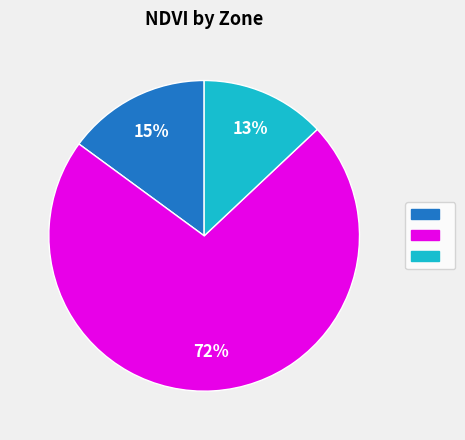

Does any single category account for the majority?

Yes